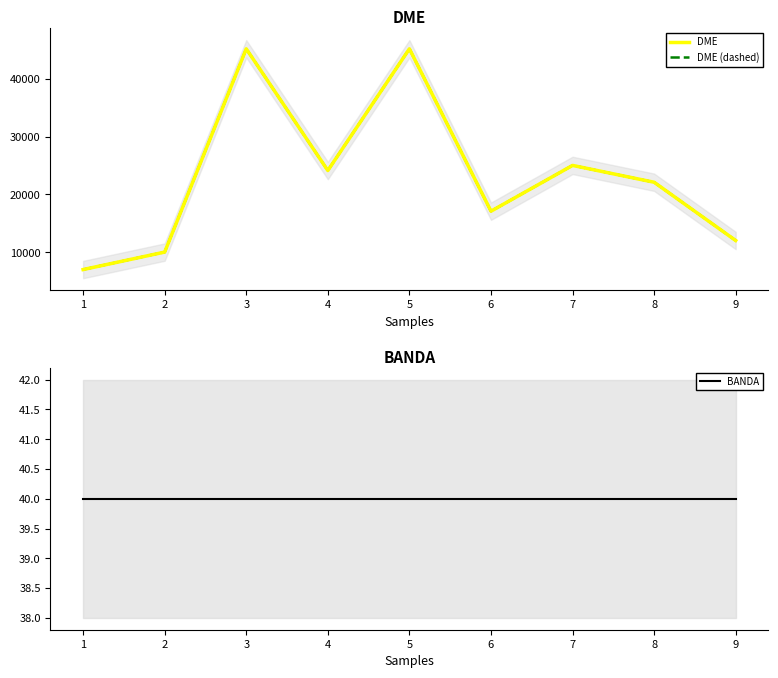

How many data points does each series have?

9